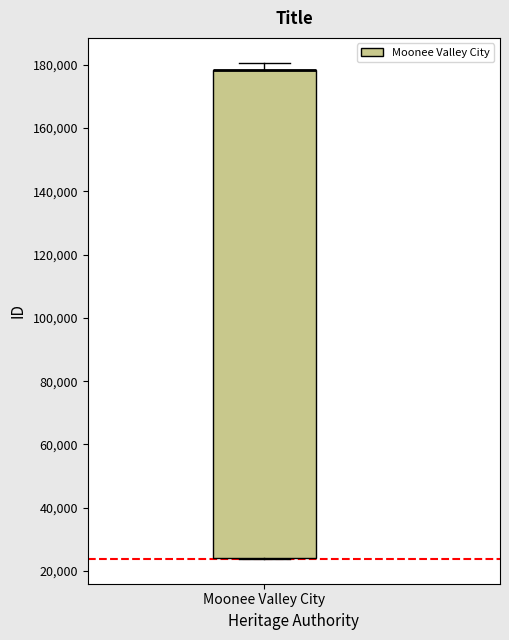

Where is the lower edge of the box for Moonee Valley City on the y-axis? The values are not printed on the chart, so give them approximately, as read against the axis.

24000